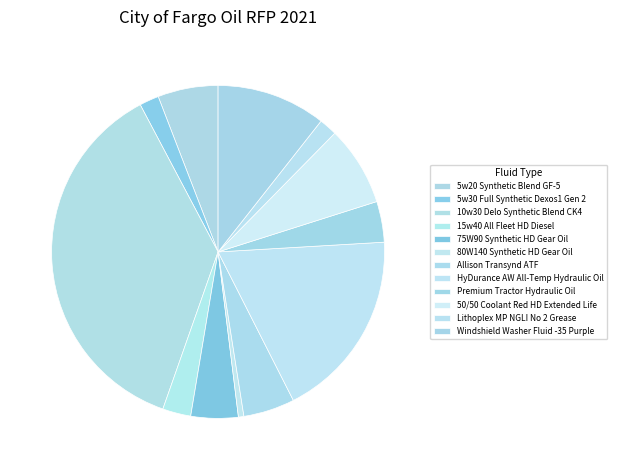

Which slice is the smallest?

80W140 Synthetic HD Gear Oil